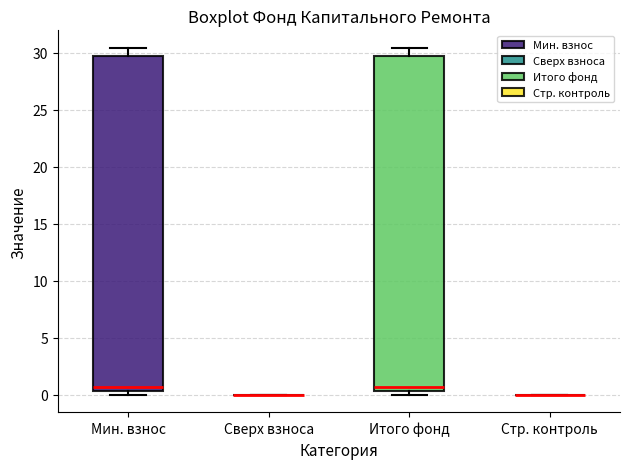

Reading left to right, read every box against the y-axis: the position of its median line, the range the box covers, and the ends of its whiskers. The values are not printed on the chart, so give them approximately, as read against the axis.

Мин. взнос: median 0.5 (just above the box's lower edge), box 0.5 to 29.5, whiskers 0.0 to 30.5
Сверх взноса: box collapsed to a line at 0.0, whiskers 0.0 to 0.0
Итого фонд: median 0.5 (just above the box's lower edge), box 0.5 to 29.5, whiskers 0.0 to 30.5
Стр. контроль: box collapsed to a line at 0.0, whiskers 0.0 to 0.0